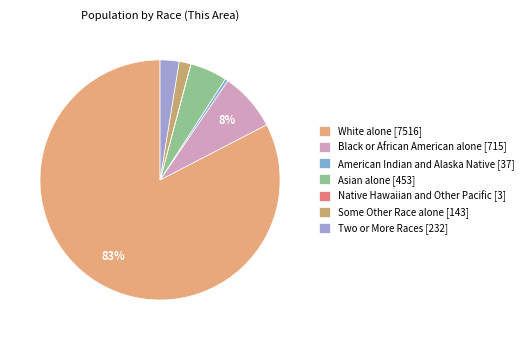

What portion of the pie excludes Some Other Race alone?

98.4%